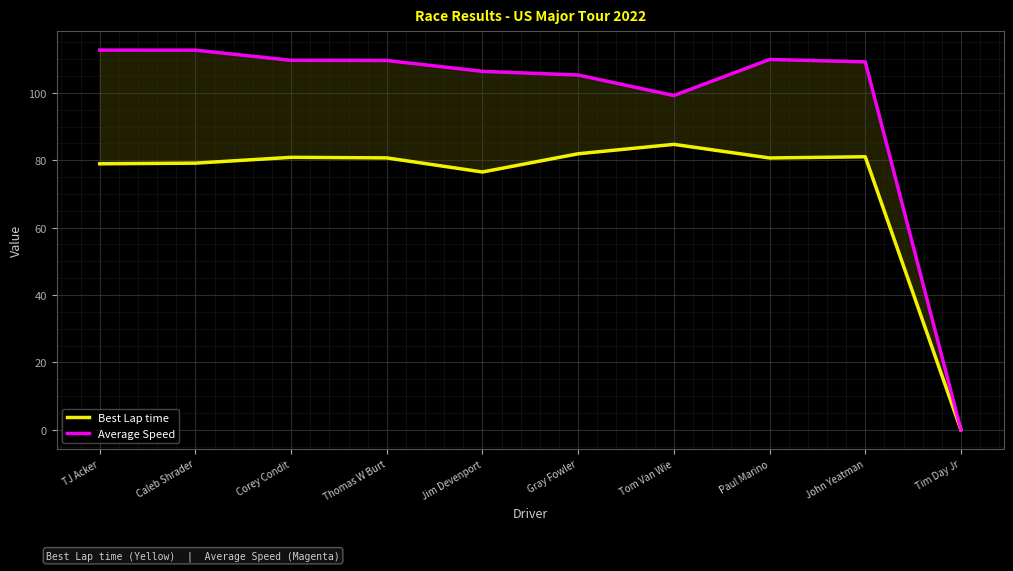

How many interior local peaks does the Best Lap time series have?

3